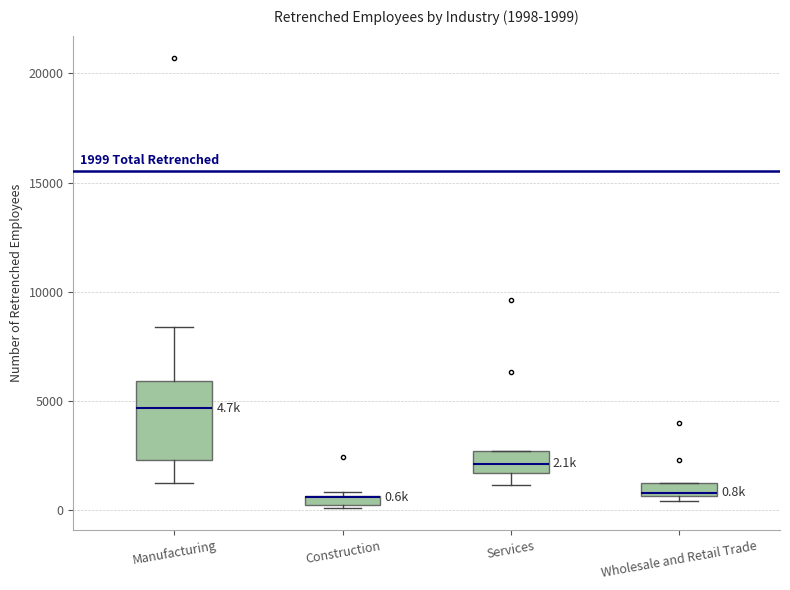

Which box is the tallest, from its lower edge to its upper edge?

Manufacturing